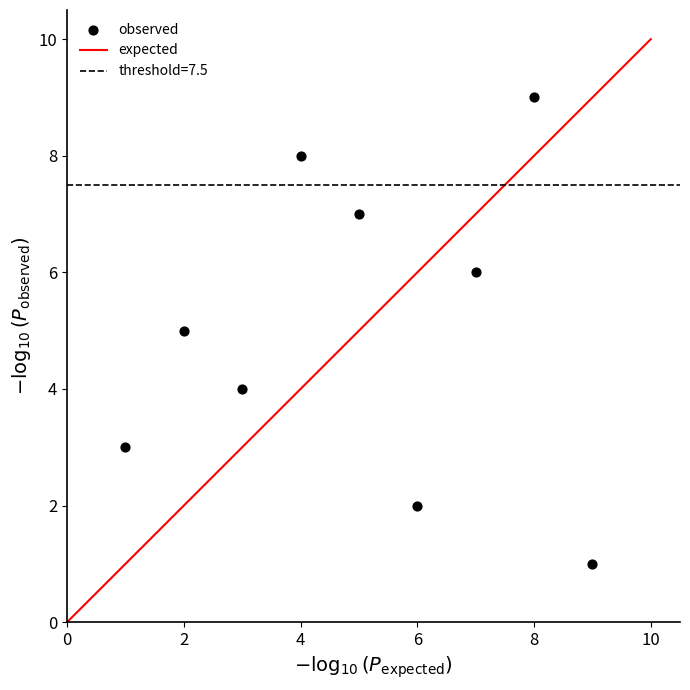

What is the average X value?

5